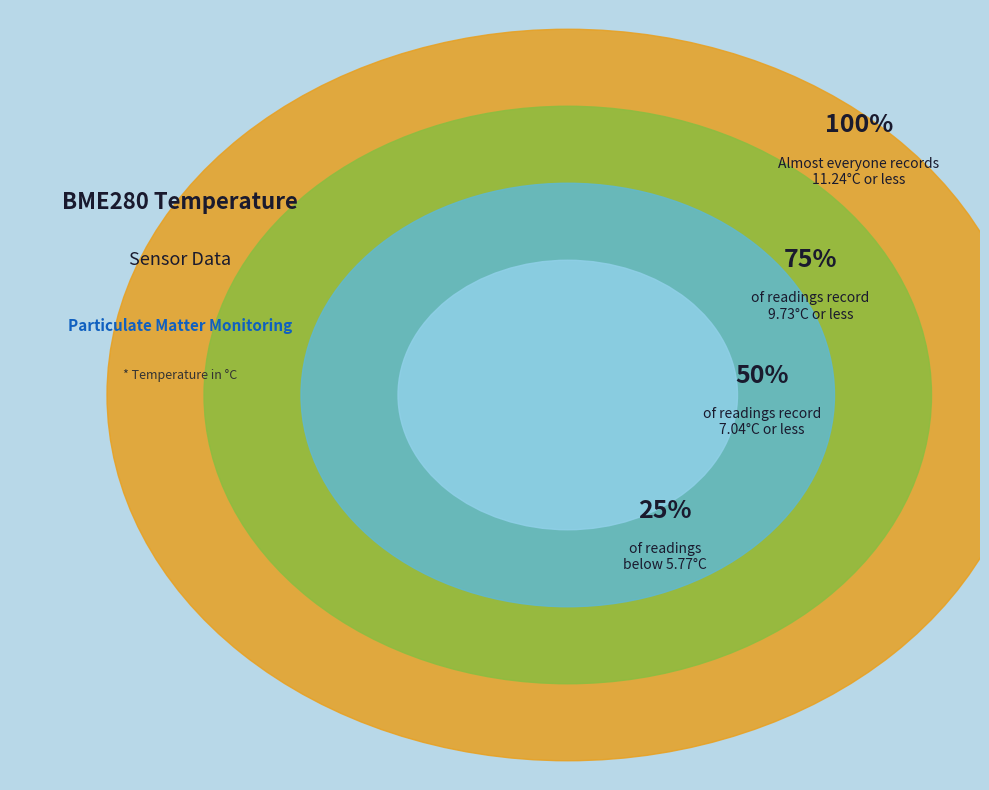

Is there a majority slice in this chart?

No